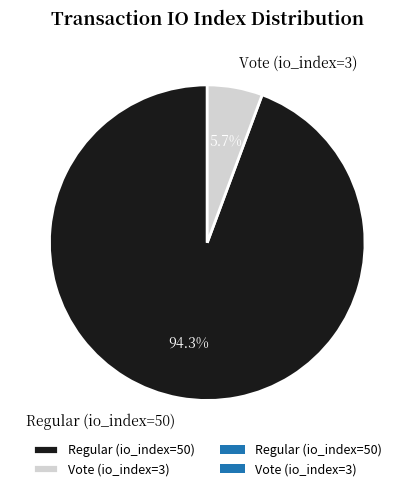

Which has a higher value, Vote (io_index=3) or Regular (io_index=50)?

Regular (io_index=50)